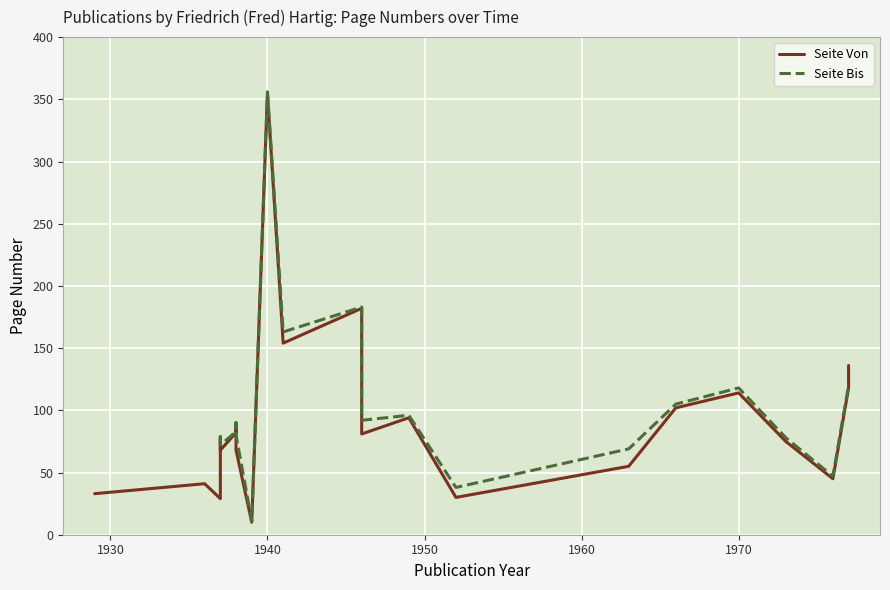

What is the maximum value shown in the chart?

356.0